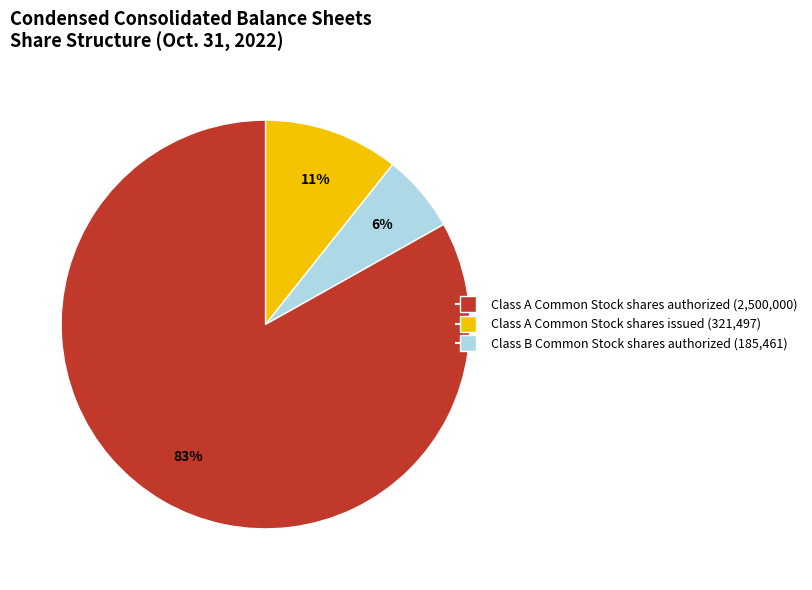

To the nearest percent, what is the difference between the largest and smallest slice percentages?

77%